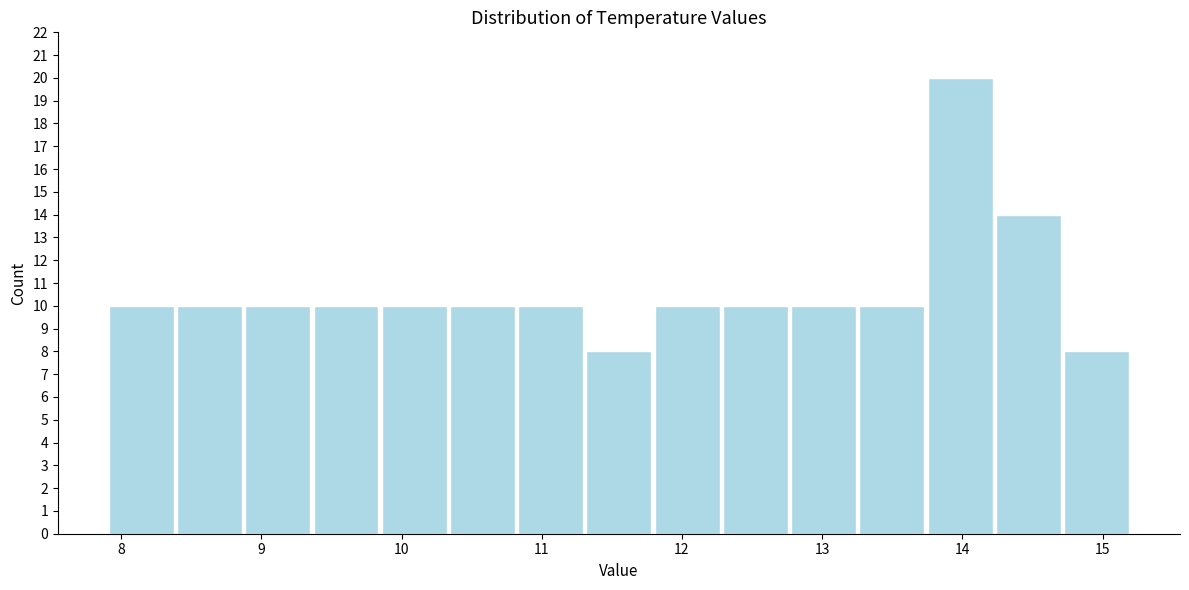

How tall is the bar that spans 14.7 to 15.2 on the x-axis? Neither the bar edges nor the heights are printed on the chart, so give them approximately, as read against the axes.

8